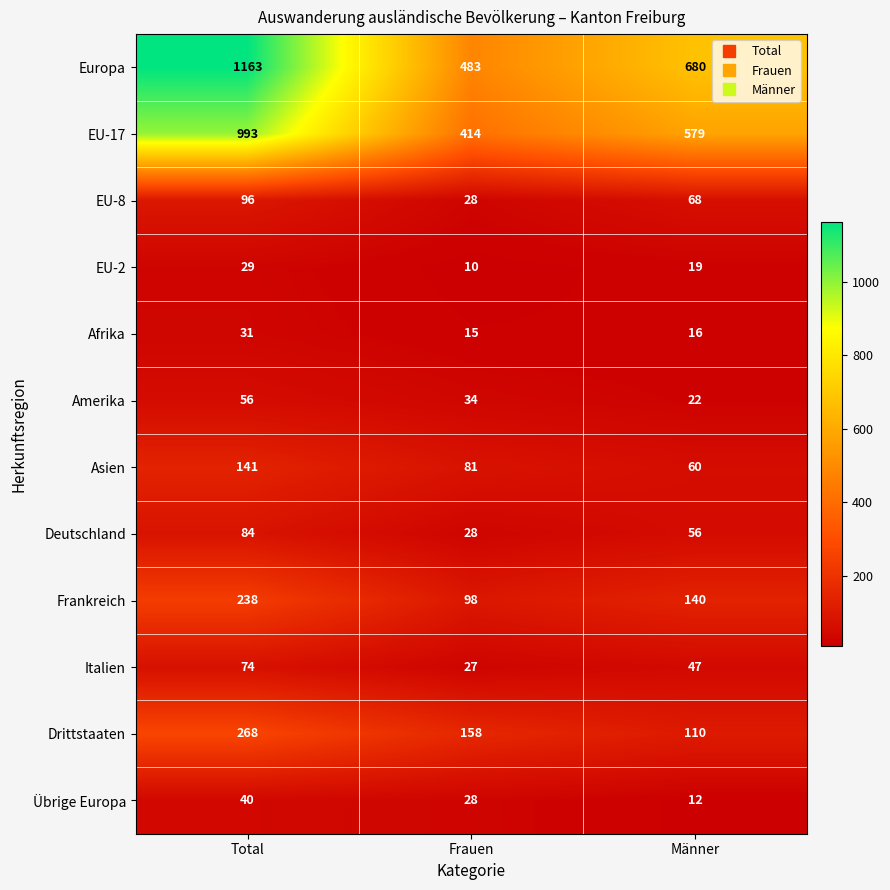

What is the highest value of the Drittstaaten series?

268